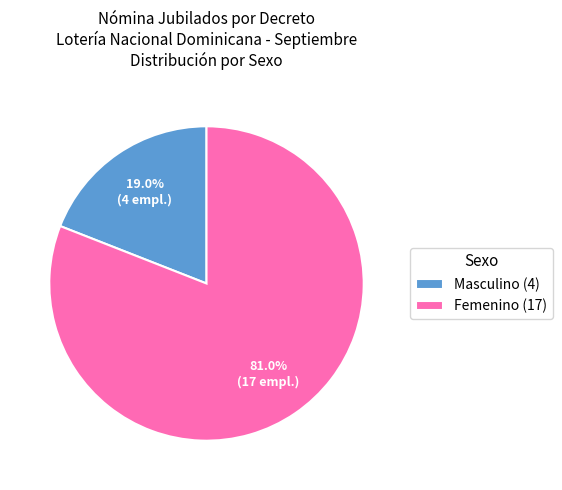

Rank the categories by value from lowest to highest.

Masculino (4), Femenino (17)